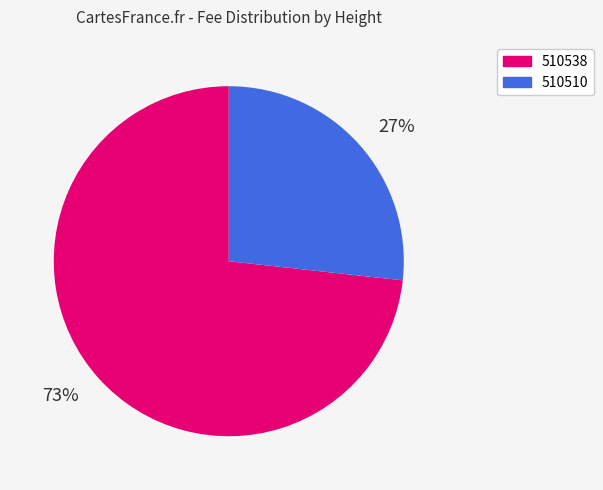

To the nearest percent, what portion does 510510 represent?

27%